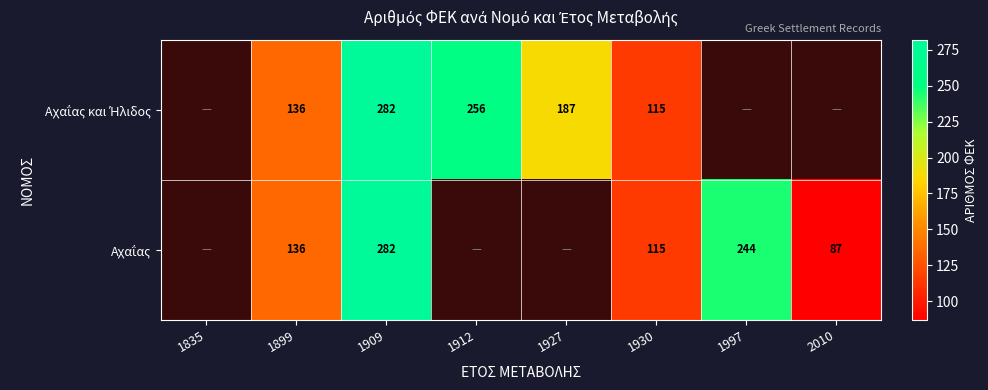

What is the minimum value shown in the chart?

87.0